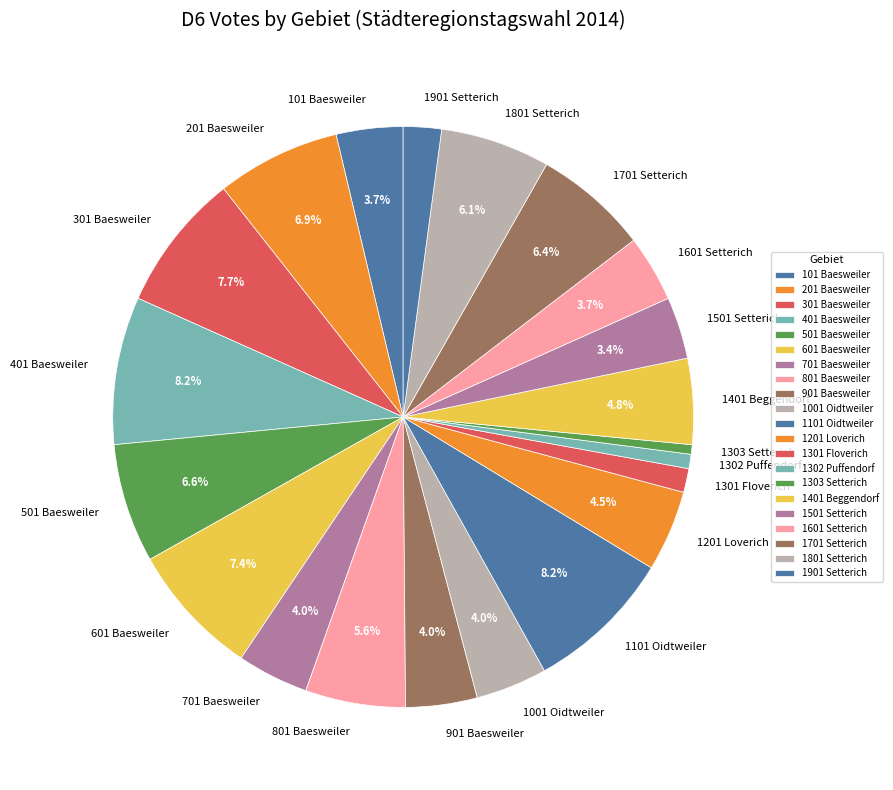

Is 1901 Setterich the majority of the pie?

No